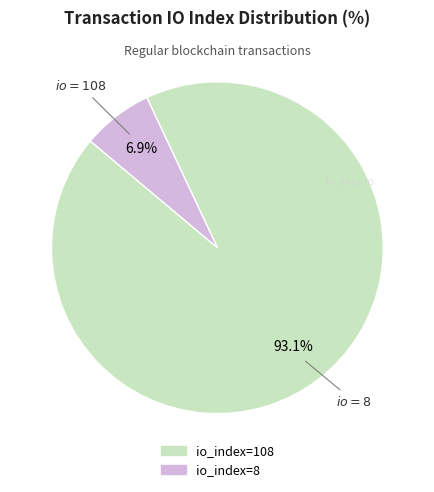

To the nearest percent, what portion does io_index=8 represent?

7%